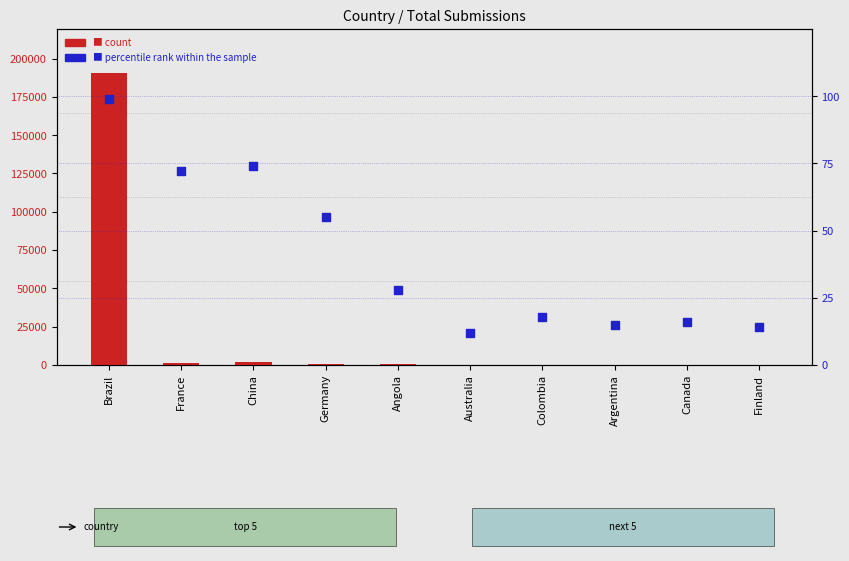

Which series contains the lowest Y value?

percentile rank within the sample